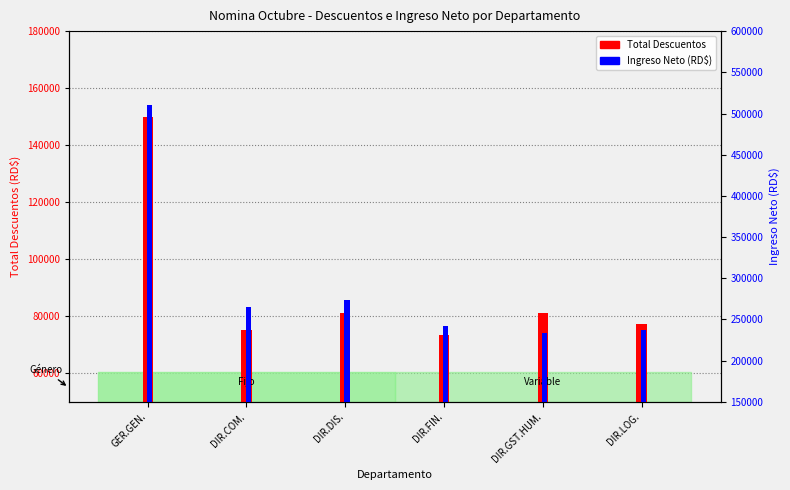

Does the chart contain stacked bars?

No